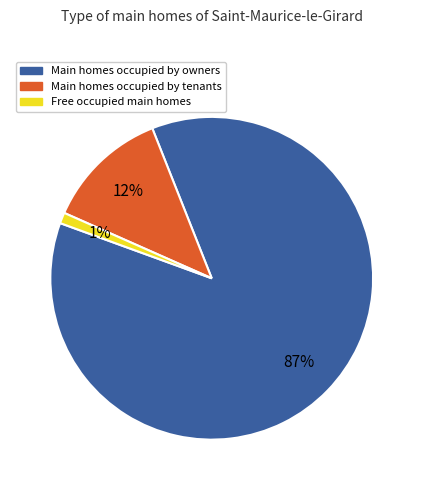

Does any single category account for the majority?

Yes